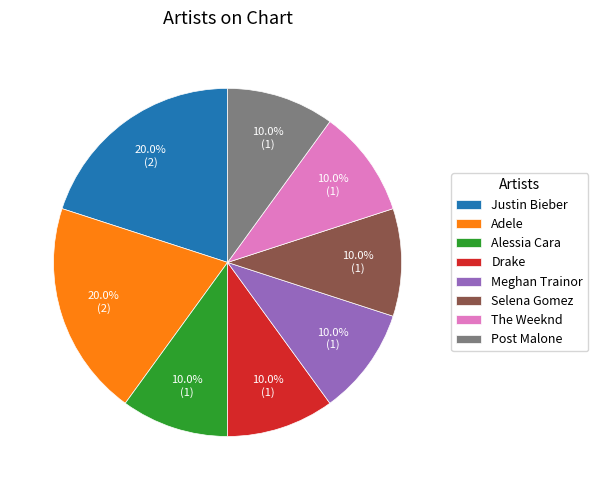

To the nearest percent, what percentage of the pie is Justin Bieber?

20%